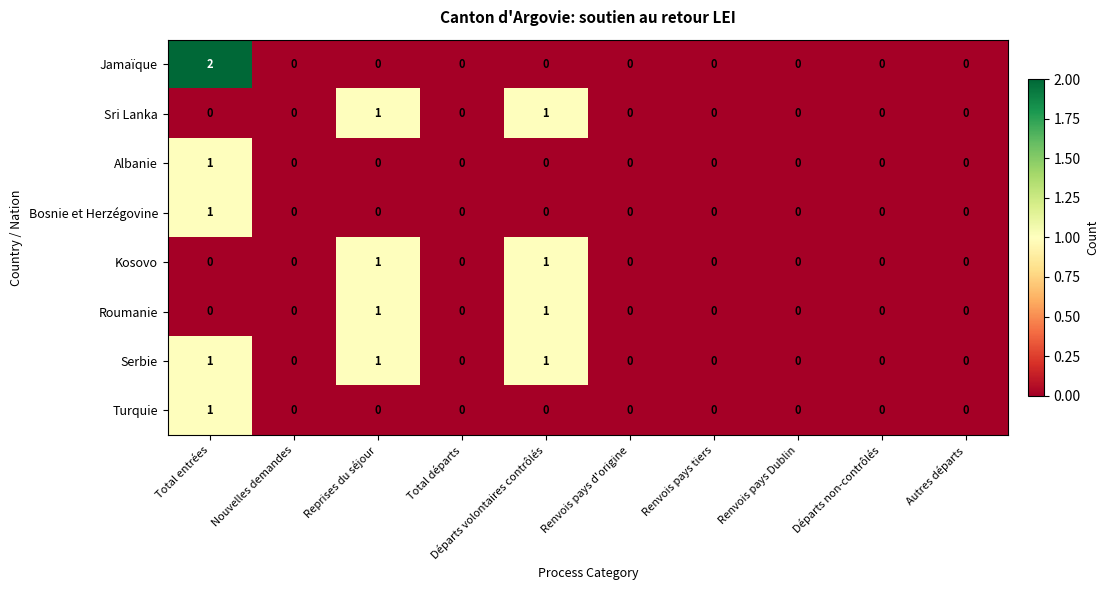

Between Total entrées and Départs non-contrôlés, which series saw the biggest shift?

Jamaïque